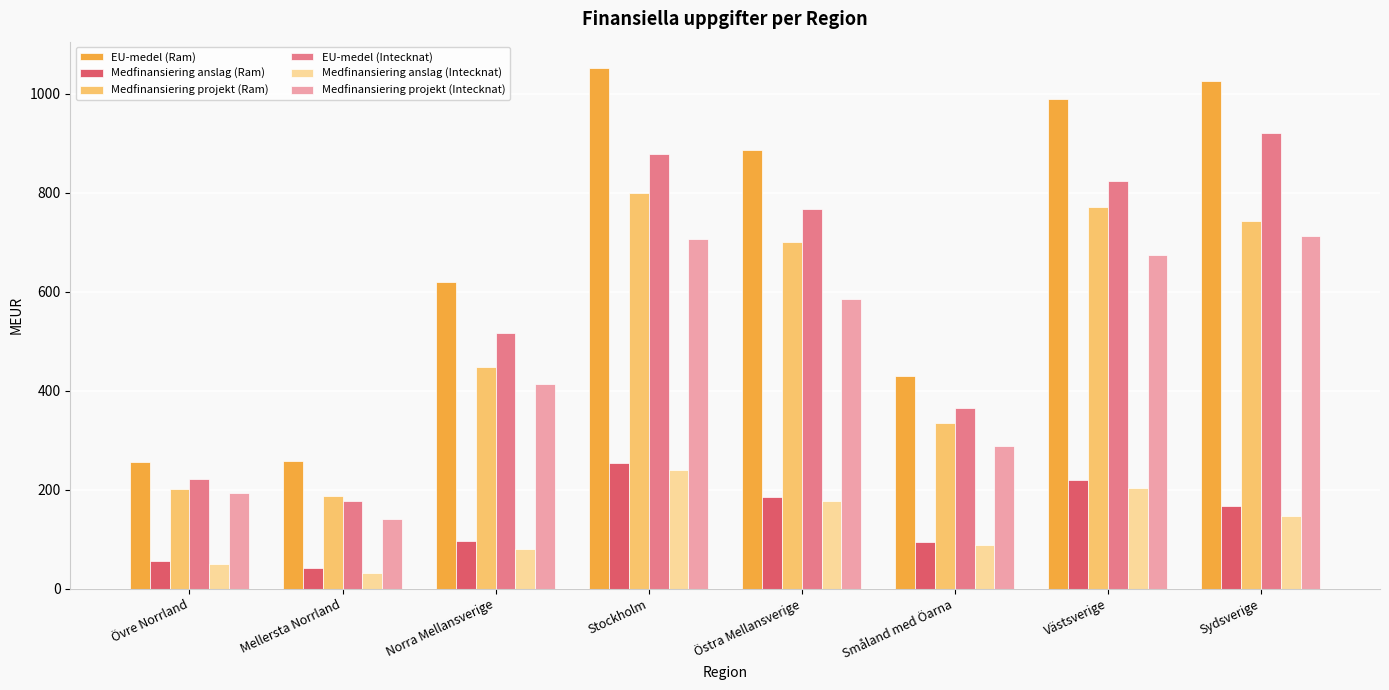

What is the difference between the maximum and second lowest values in the Medfinansiering projekt (Intecknat) series?

518.9